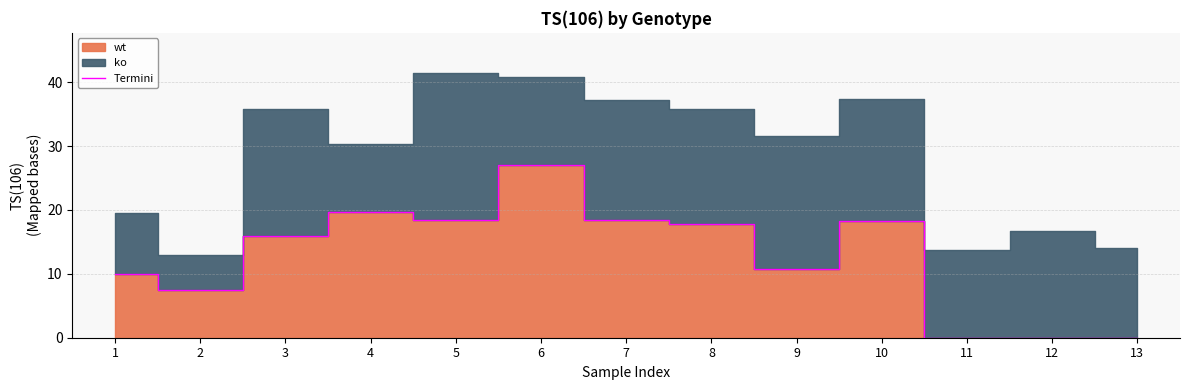

Which has a higher value, 2 or 6?

6